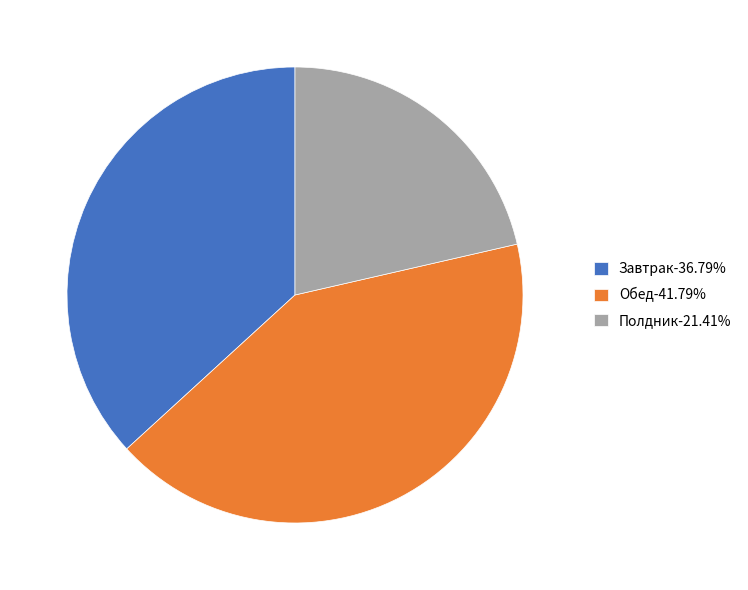

Does Полдник-21.41% account for over 50% of the chart?

No